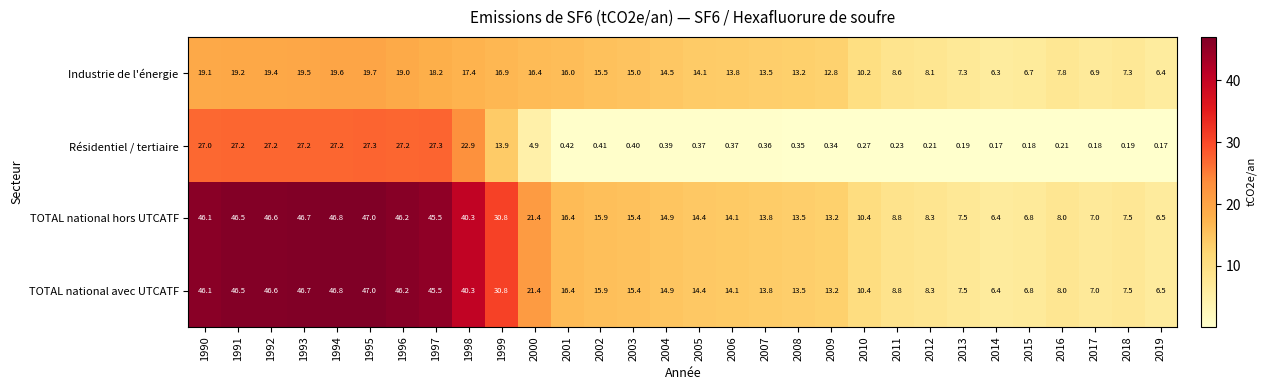

What is the total value across all series at 2004?

44.7